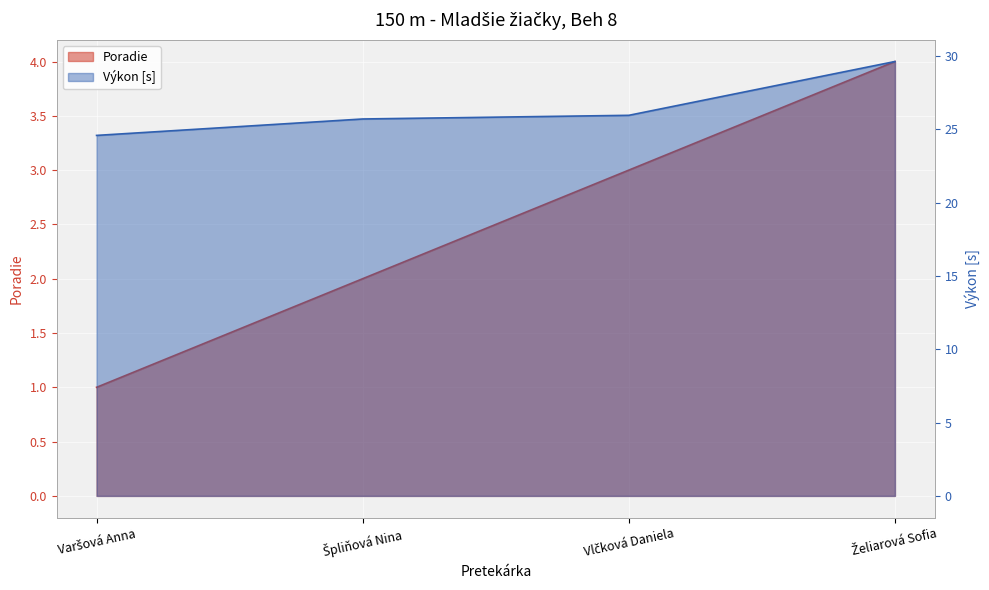

What is the average value of the Výkon series?

26.5